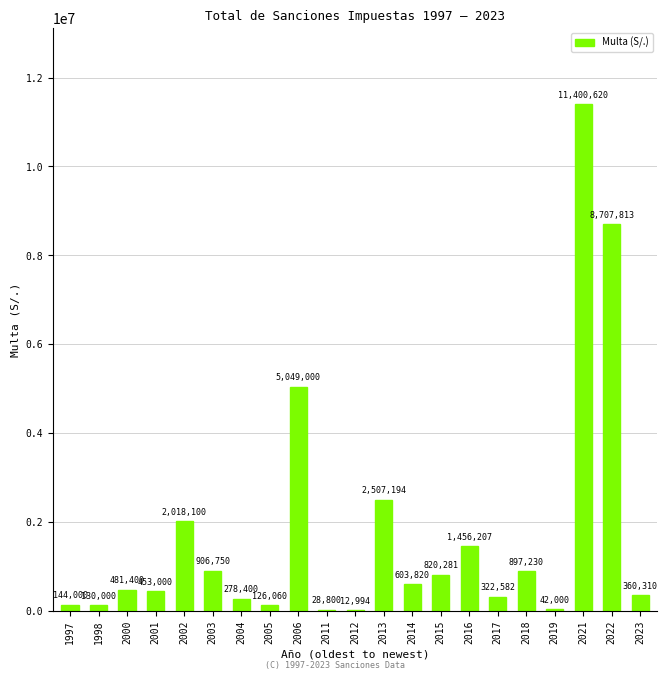

Are the bars horizontal?

No